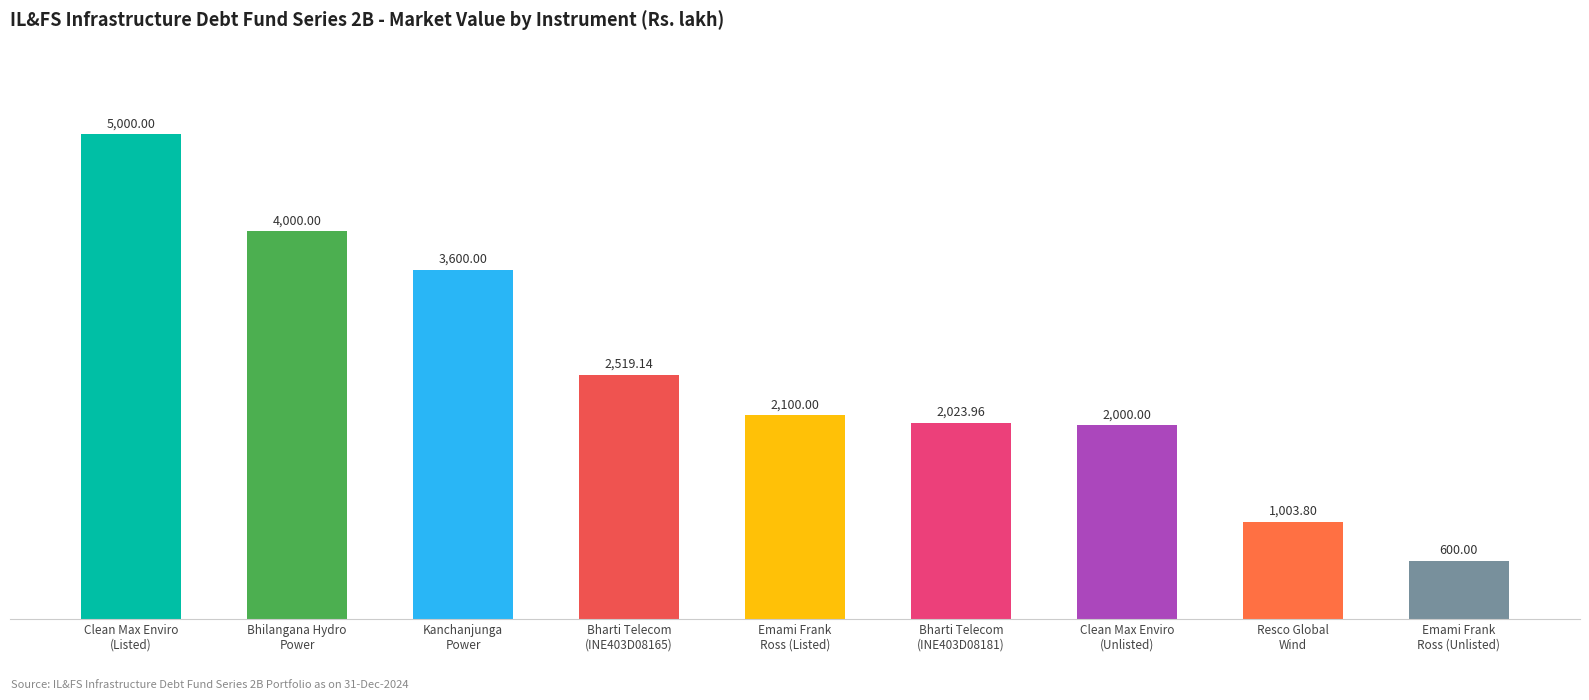

Reading left to right, extract all data points from this chart.

Clean Max Enviro
(Listed)=5000.0	Bhilangana Hydro
Power=4000.0	Kanchanjunga
Power=3600.0	Bharti Telecom
(INE403D08165)=2519.1	Emami Frank
Ross (Listed)=2100.0	Bharti Telecom
(INE403D08181)=2024.0	Clean Max Enviro
(Unlisted)=2000.0	Resco Global
Wind=1003.8	Emami Frank
Ross (Unlisted)=600.0